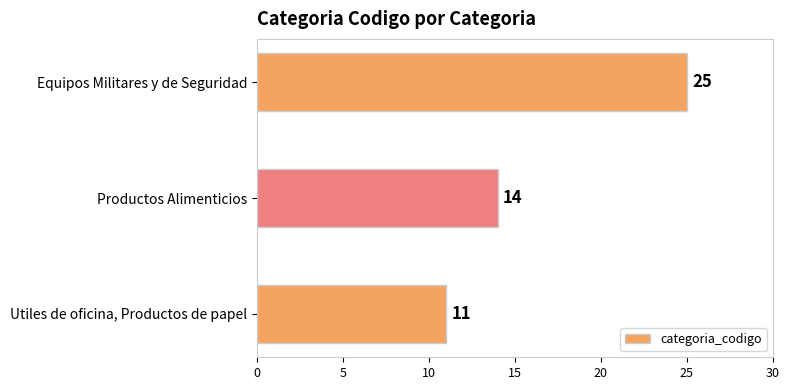

What is the approximate value at Productos Alimenticios?

14